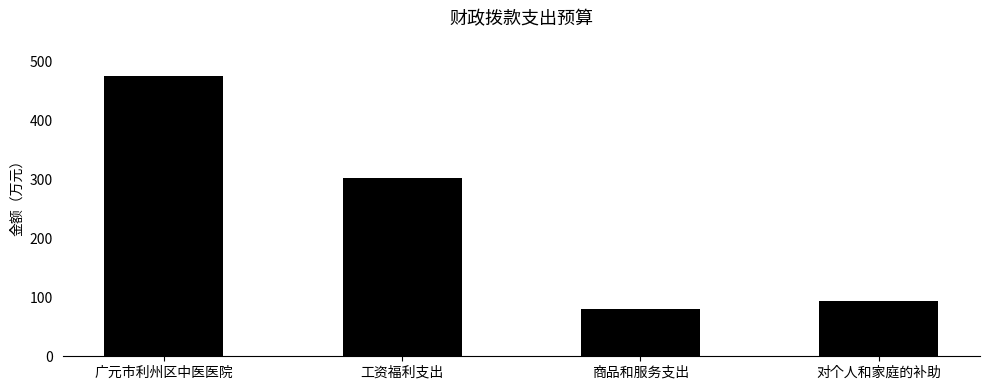

What is the value of the 4th bar from the left?

93.8